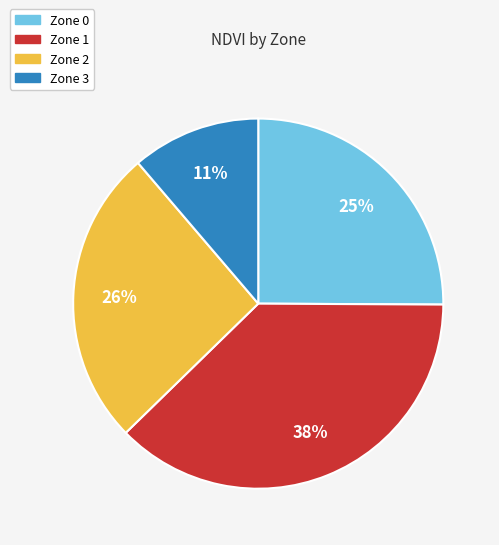

Which slice is the smallest?

Zone 3